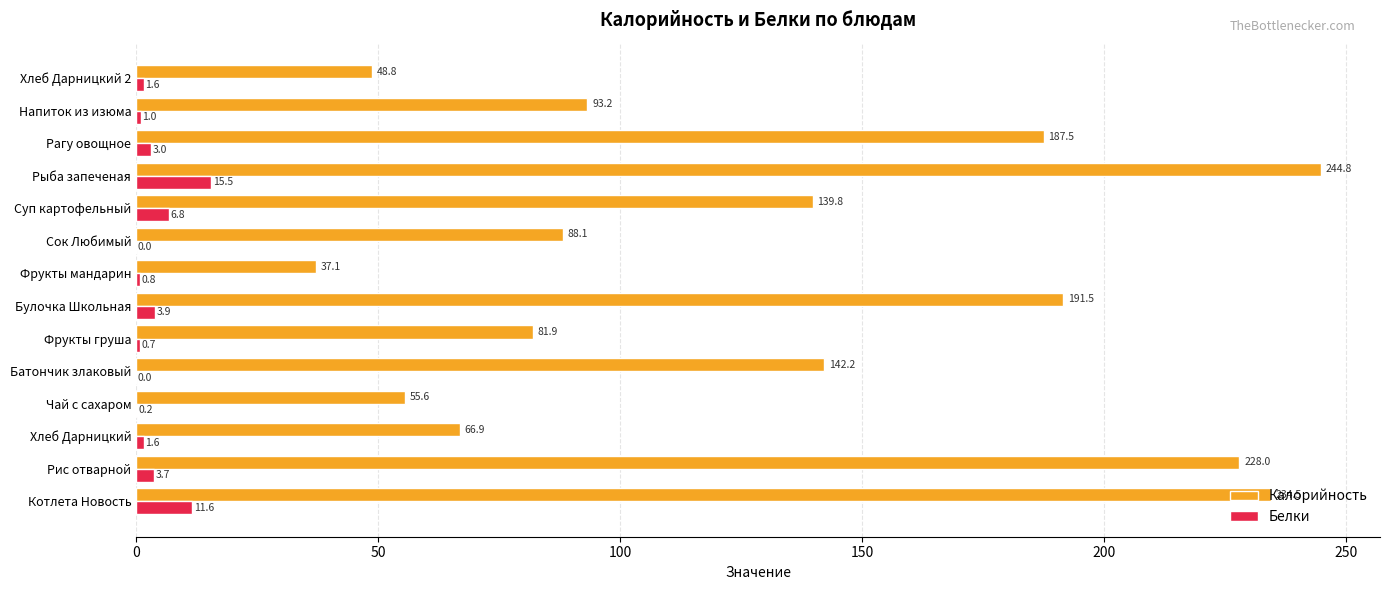

What is the sum of all Калорийность values?

1839.9